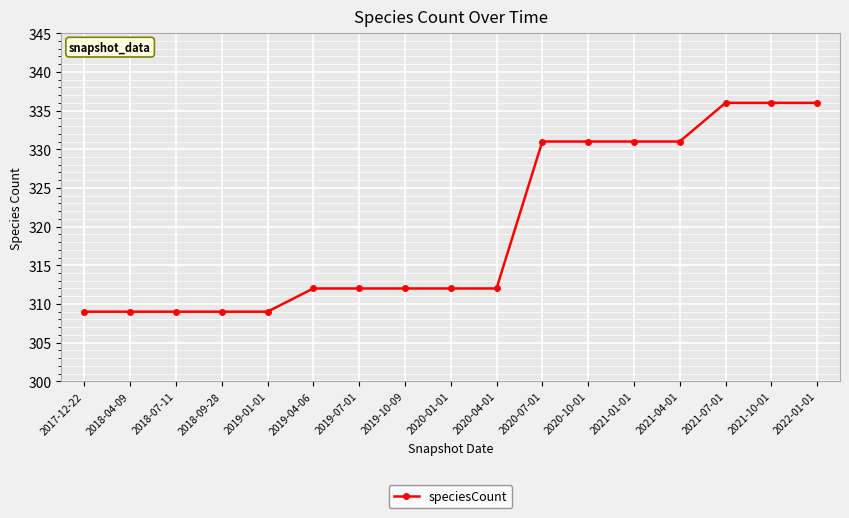

True or false: the data shows 438 at 2019-07-01.

False